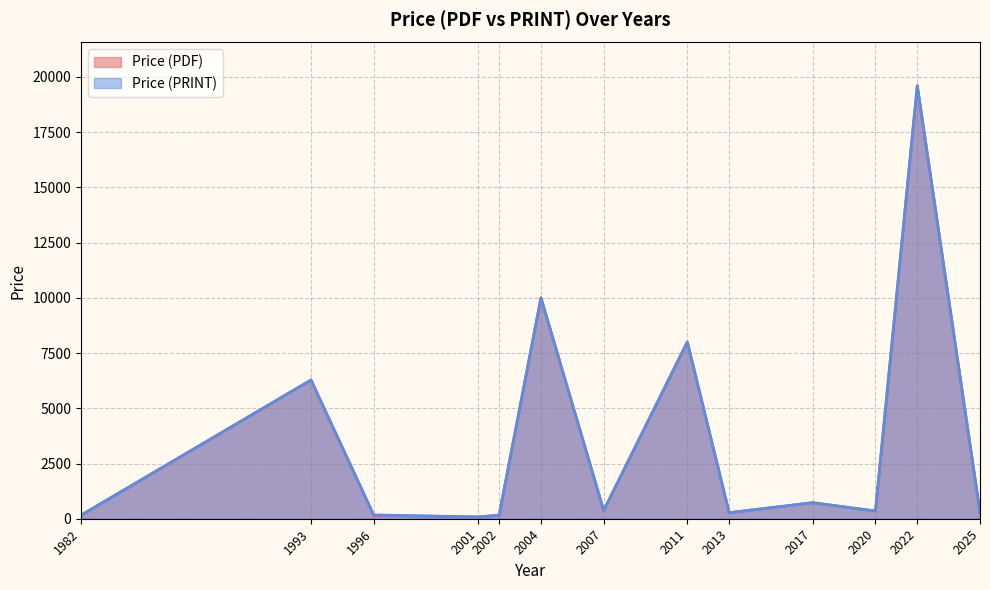

At which label does Price (PRINT) reach its peak?

2022